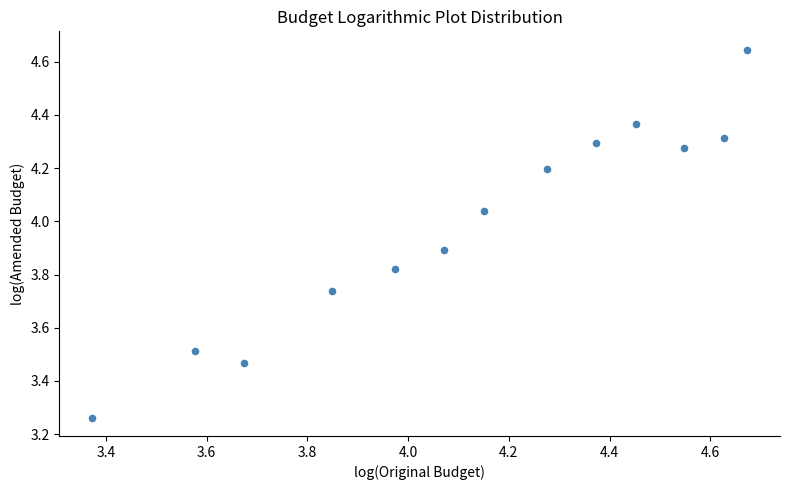

What is the range of Y values (max minus min)?

1.4